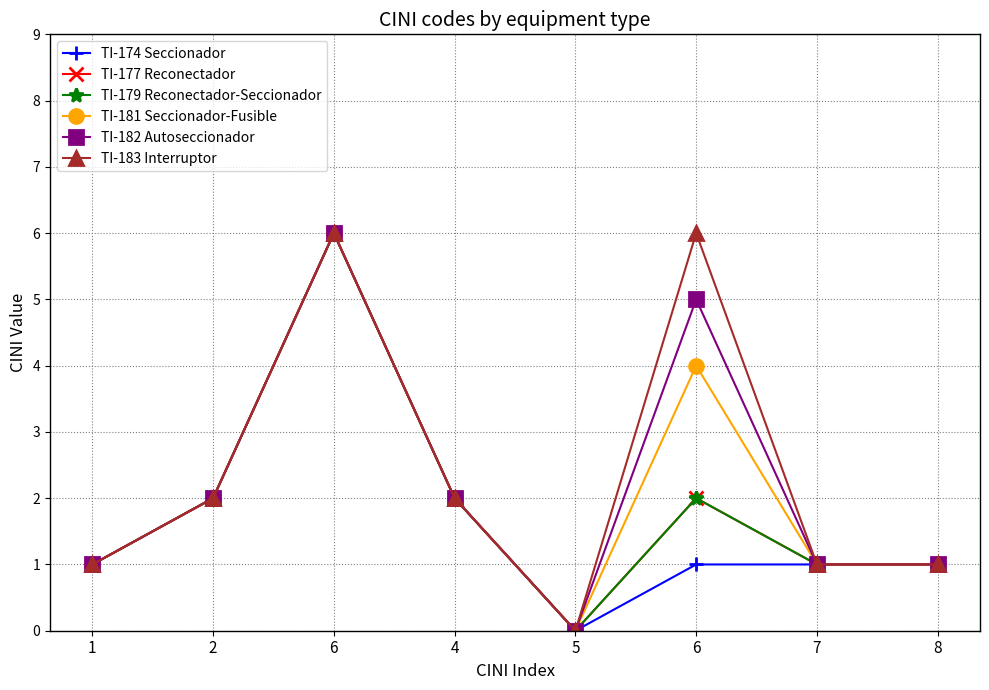

In TI-179 Reconectador-Seccionador, how many points are higher than both neighbors (excluding endpoints)?

2